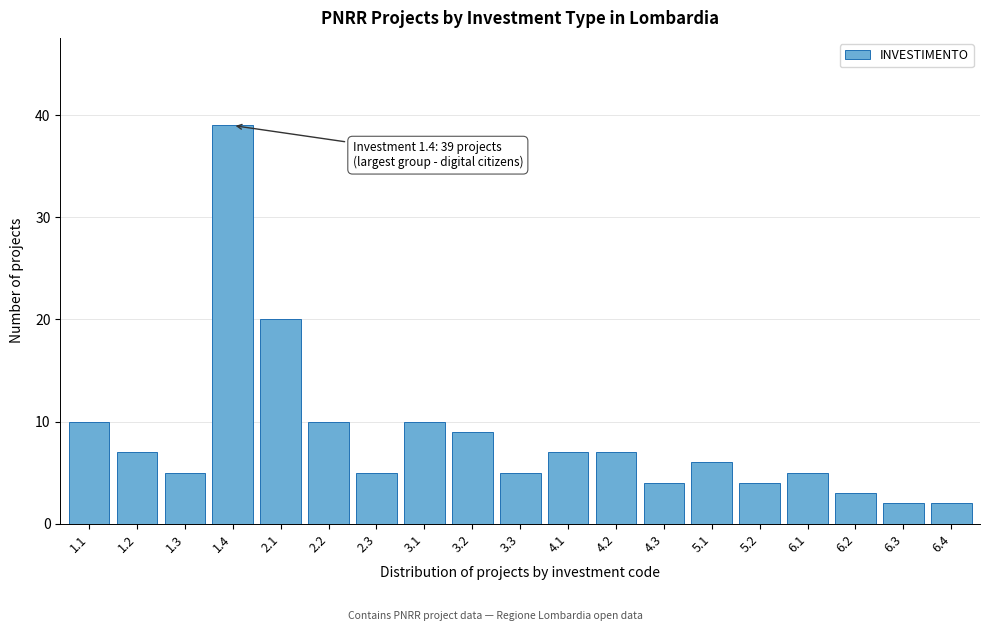

Reading left to right, transcribe all the data shown in this chart.

1.1=10	1.2=7	1.3=5	1.4=39	2.1=20	2.2=10	2.3=5	3.1=10	3.2=9	3.3=5	4.1=7	4.2=7	4.3=4	5.1=6	5.2=4	6.1=5	6.2=3	6.3=2	6.4=2